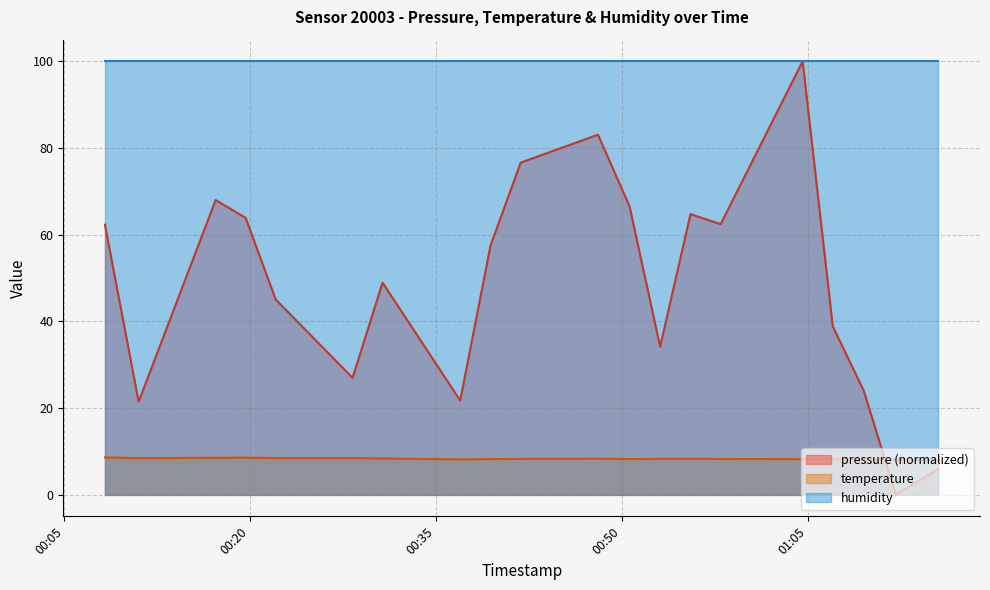

The pressure series shows -43.8 at 2022-12-19T01:12:06. True or false?

False